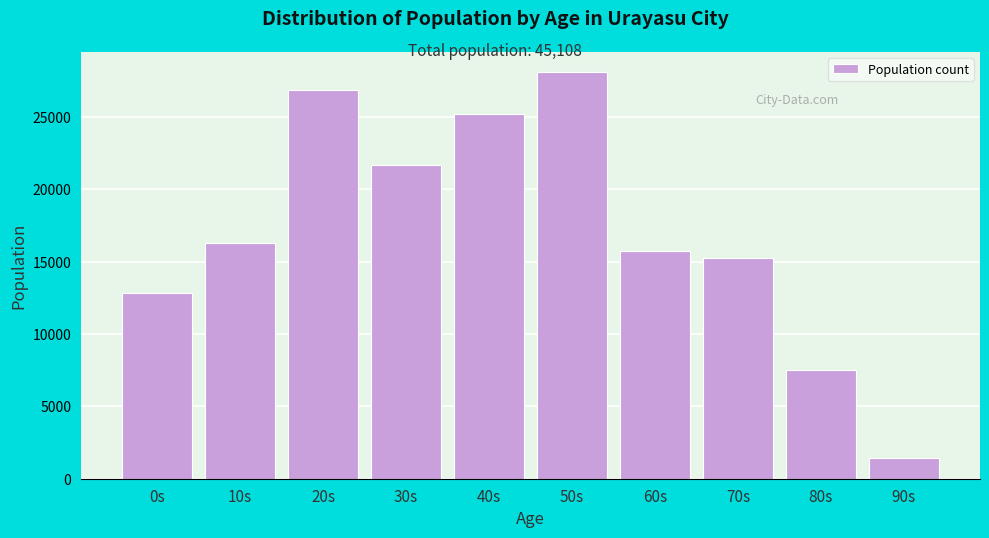

Reading right to left, what are all the values shown in this chart?

1403	7519	15249	15703	28070	25183	21666	26856	16250	12834